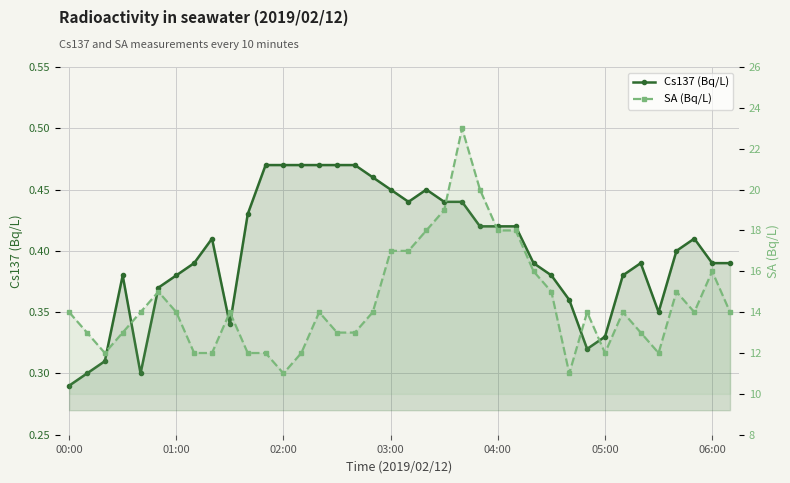

The value of Cs137 (Bq/L) at 34 is 0.6. True or false?

False